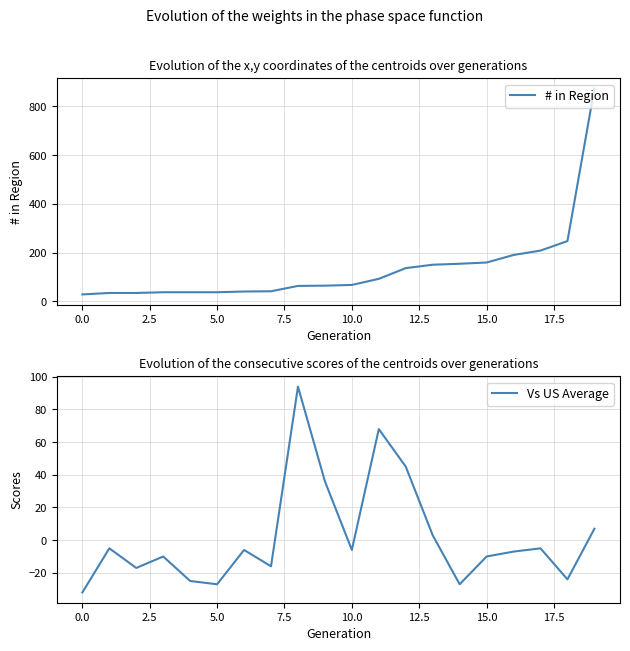

What is the minimum value for Vs US Average?

-32